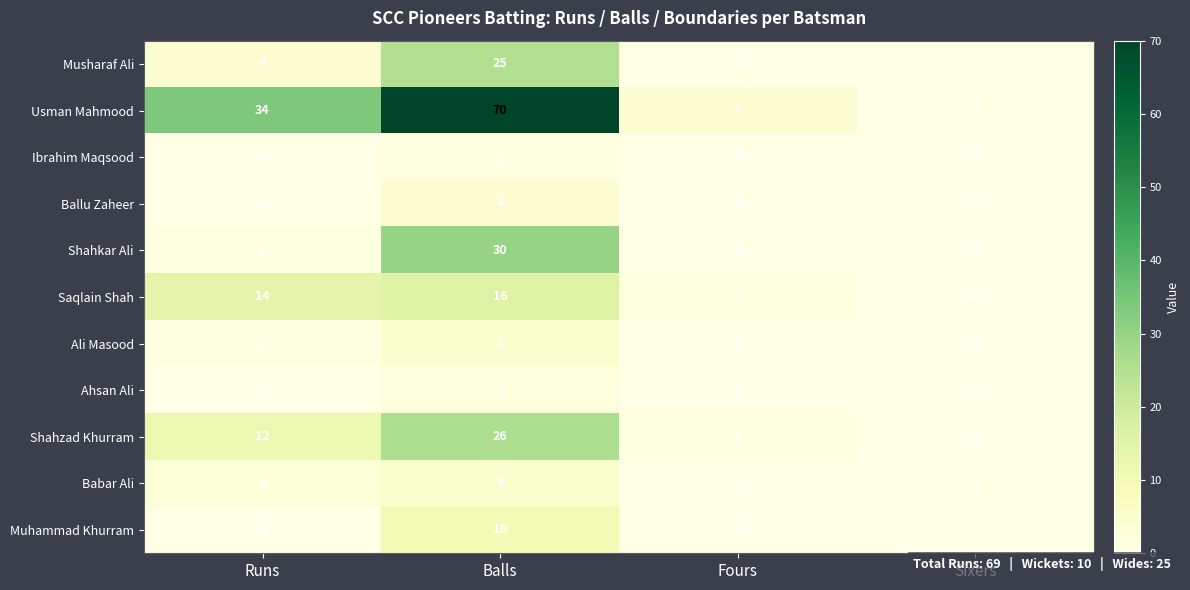

Which series has the largest total across all categories?

Usman Mahmood